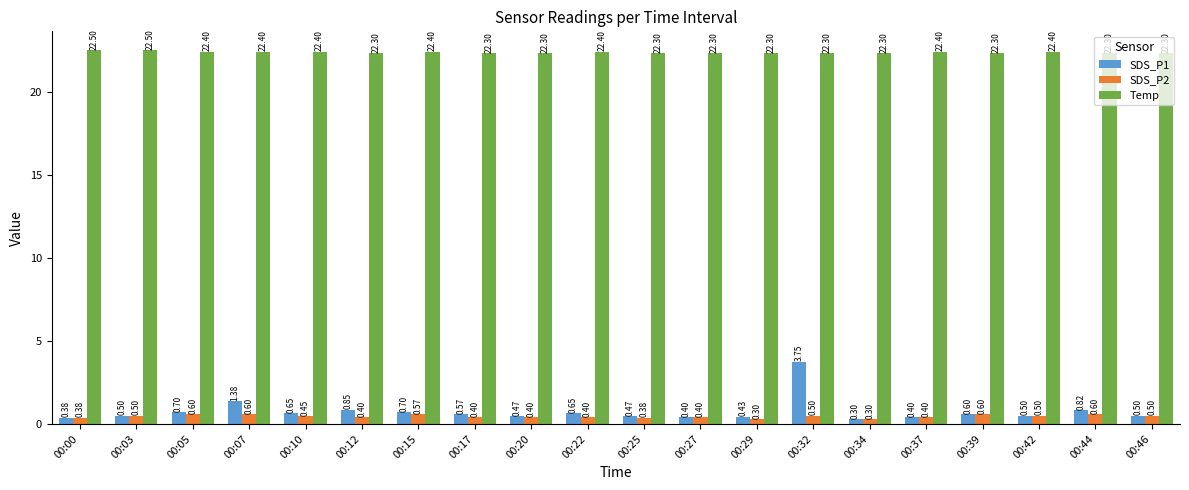

Is the value of SDS_P1 at 00:42 greater than the value of SDS_P2 at 00:20?

Yes